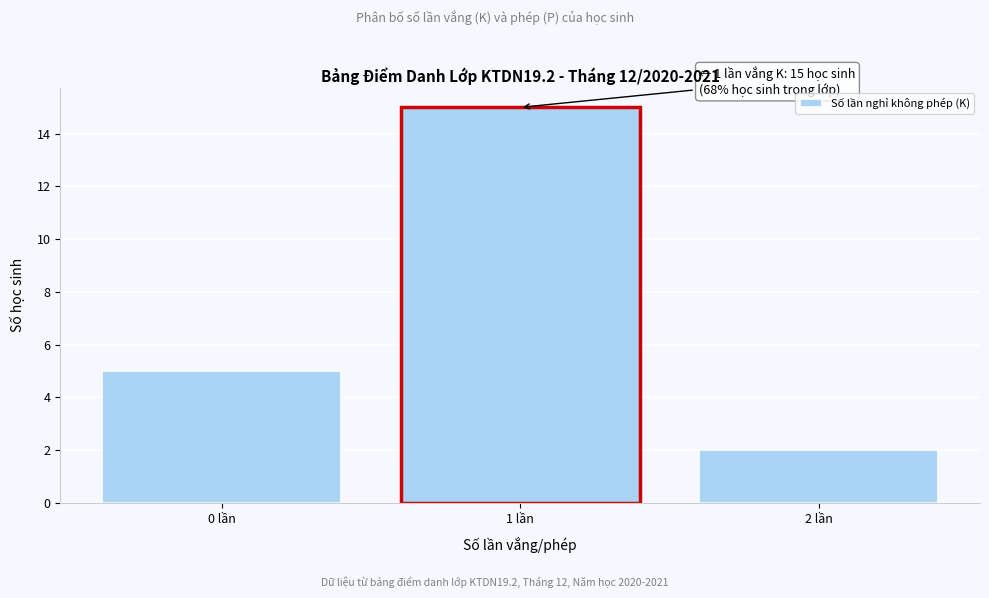

Over which range of the x-axis is the bar tallest?

0.5 to 1.5